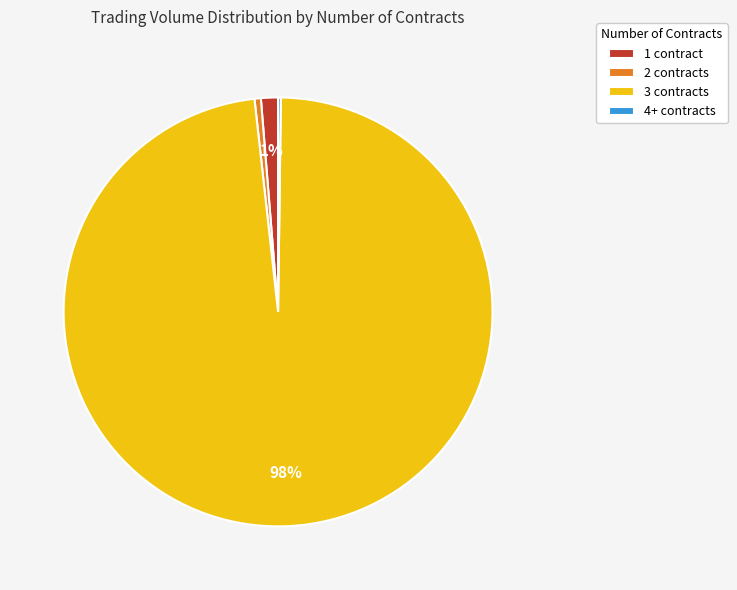

To the nearest percent, what is the average slice percentage?

25%